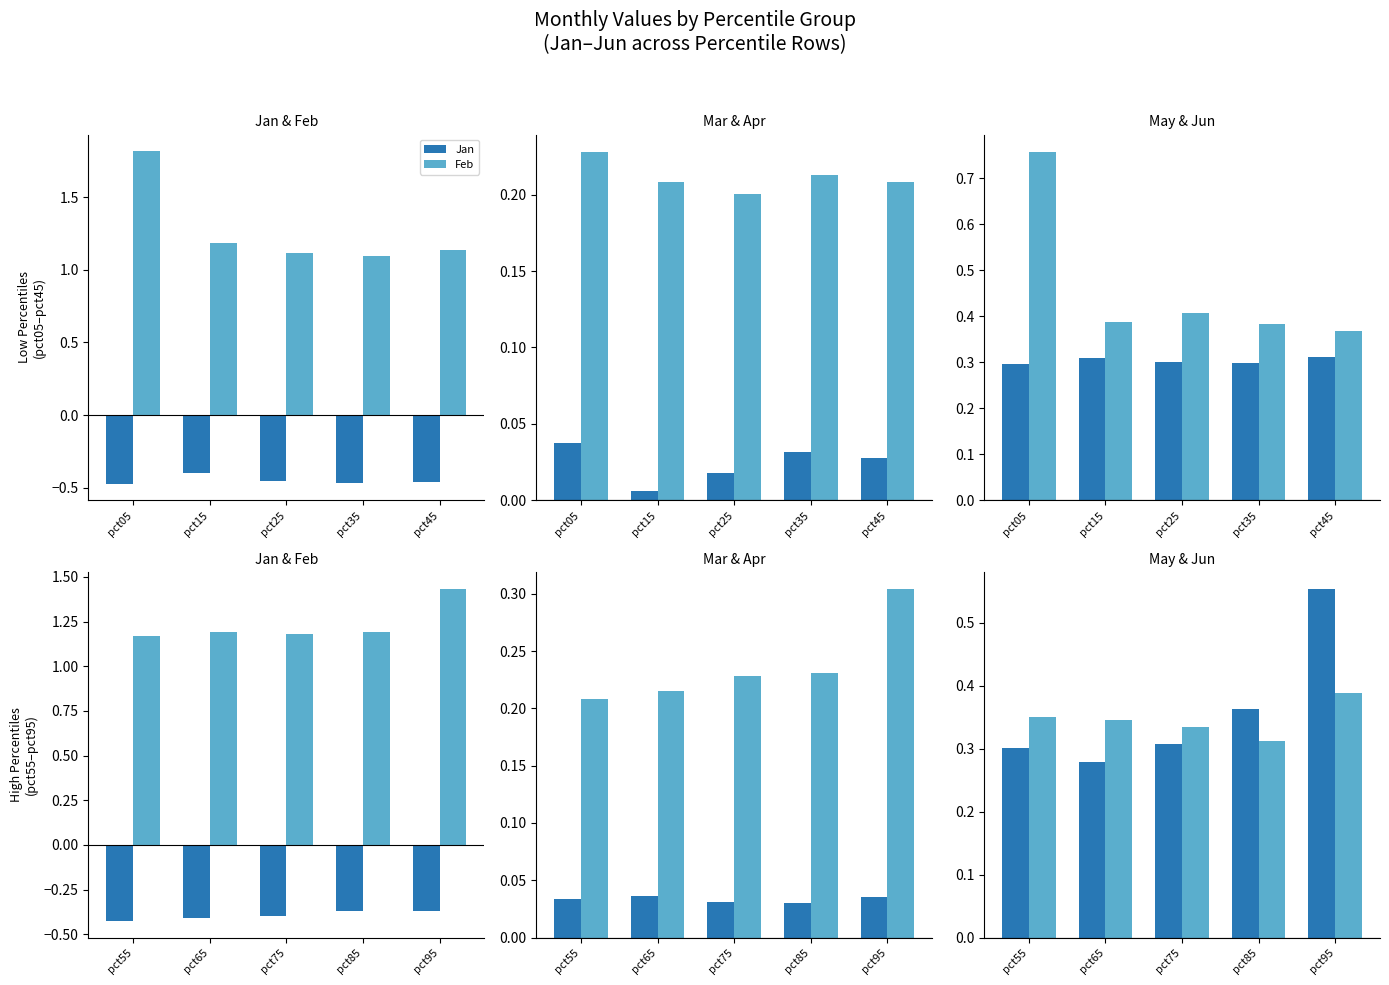

Count the Feb values in the range 1 to 2.

5